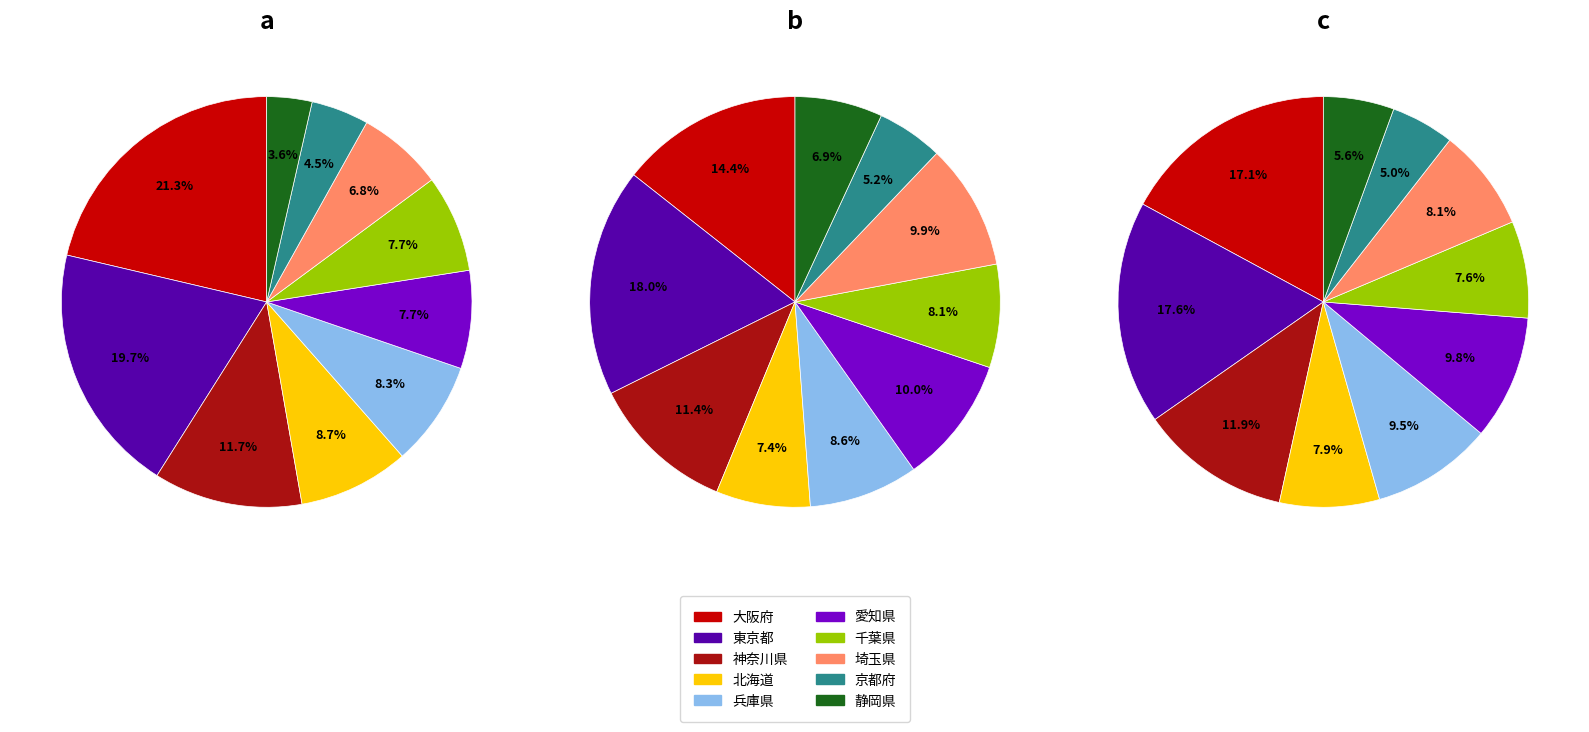

Does any single category account for the majority?

No